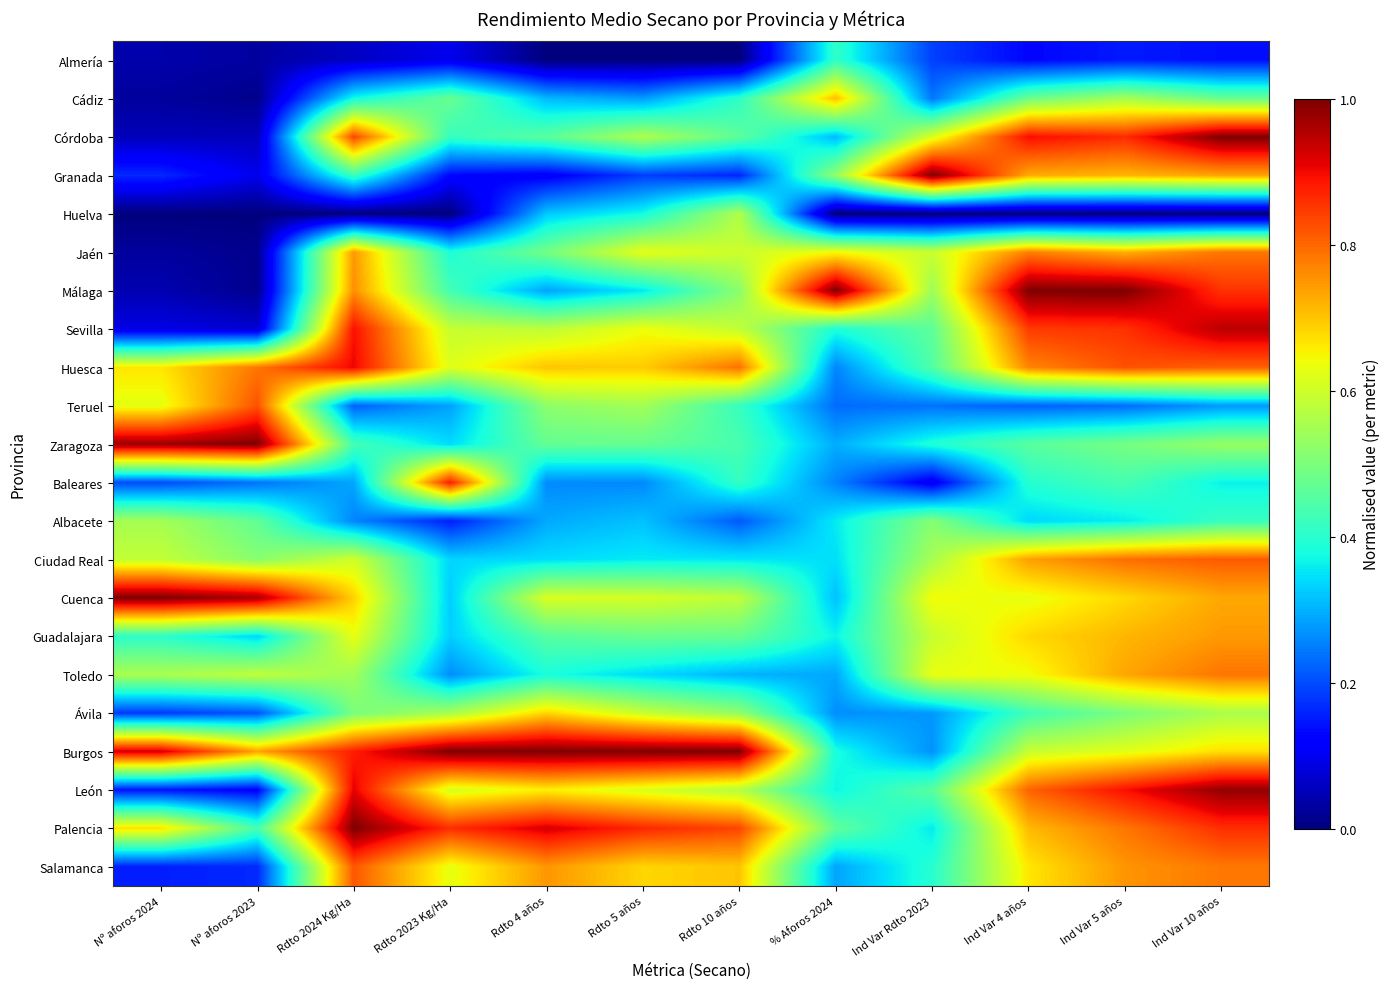

List the series in order of their peak value, lowest first.

Almería, Albacete, Huelva, Ávila, Cádiz, Guadalajara, Jaén, Toledo, Ciudad Real, Salamanca, Teruel, Baleares, Huesca, Sevilla, León, Córdoba, Granada, Málaga, Zaragoza, Cuenca, Burgos, Palencia